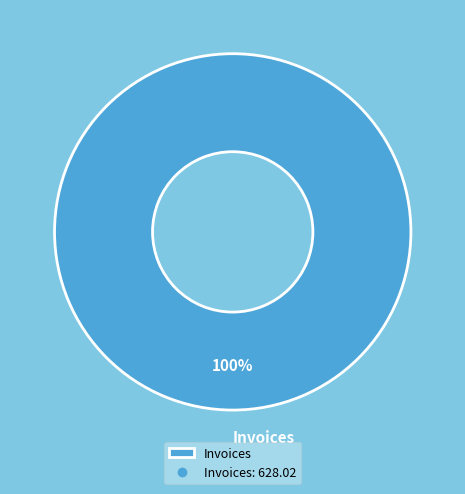

Count the number of slices in the pie.

1